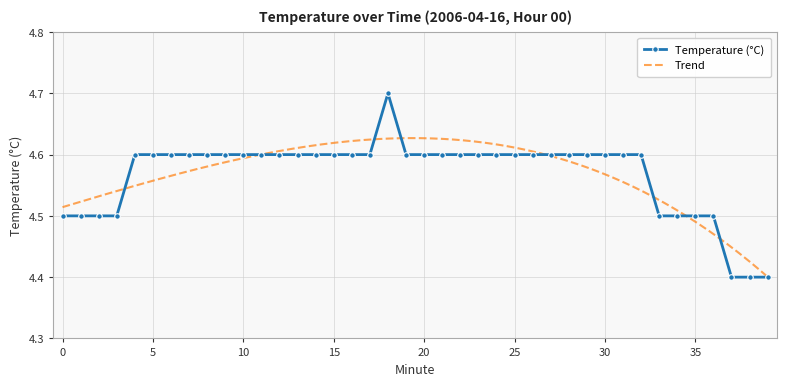

What is the smallest value displayed?

4.4